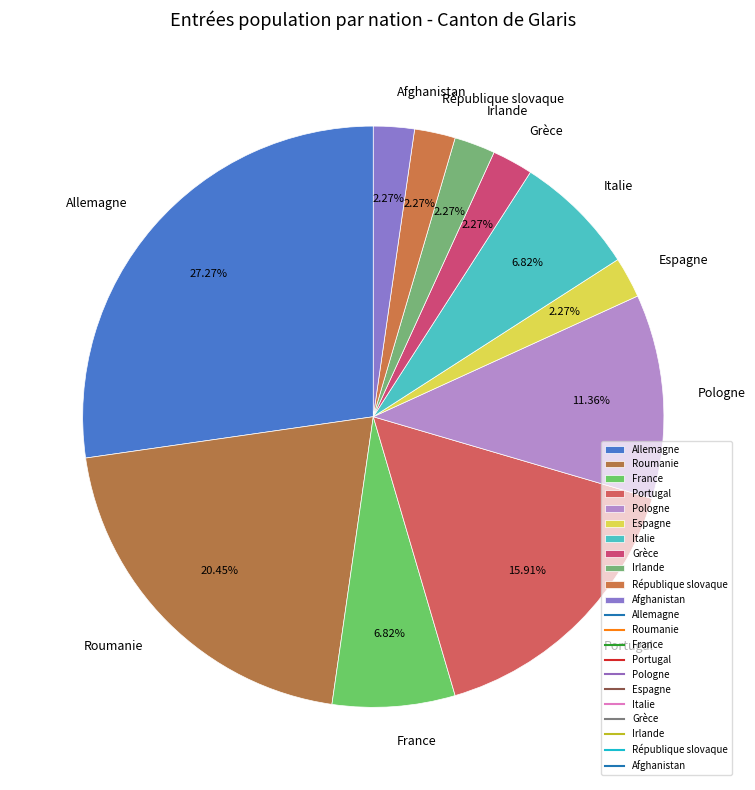

What percentage do Allemagne and Grèce together represent?

29.5%